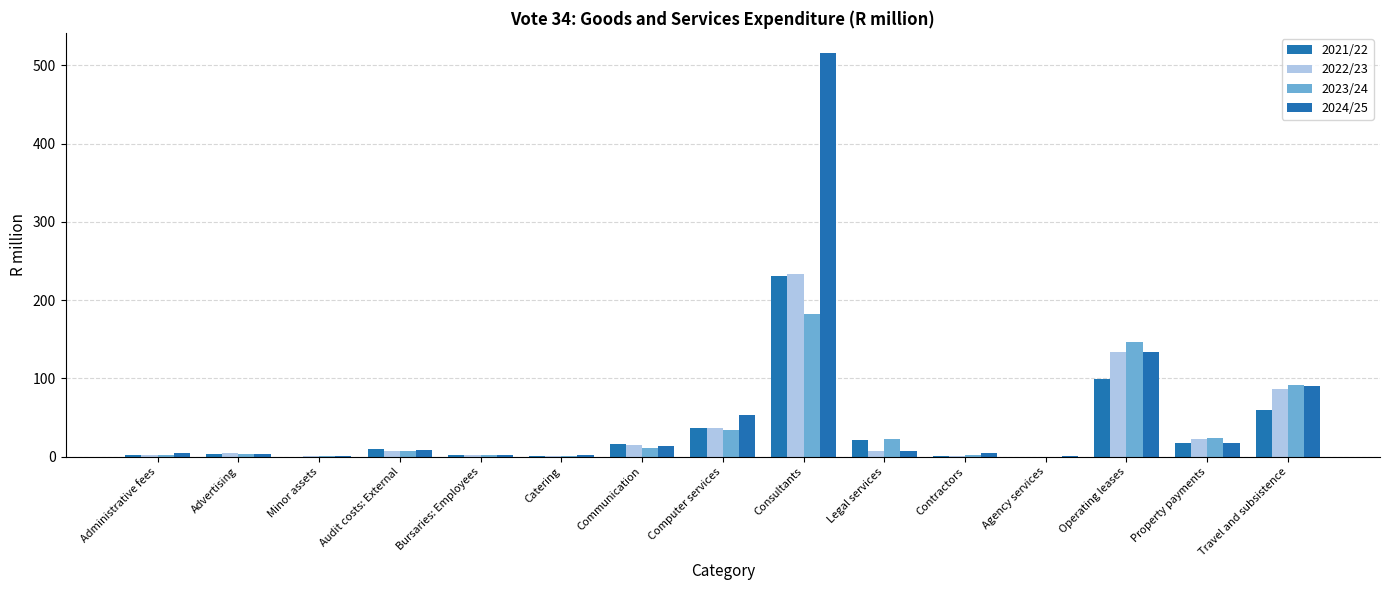

True or false: 2023/24 has a value of 146.8 at Operating leases.

True